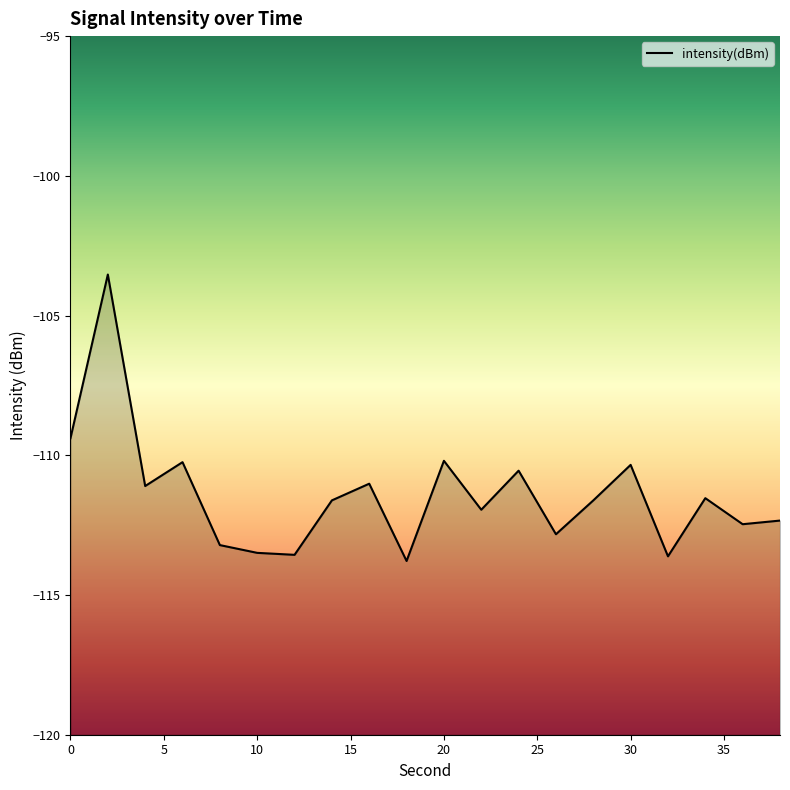

How many points are lower than both their immediate neighbors (excluding endpoints)?

7